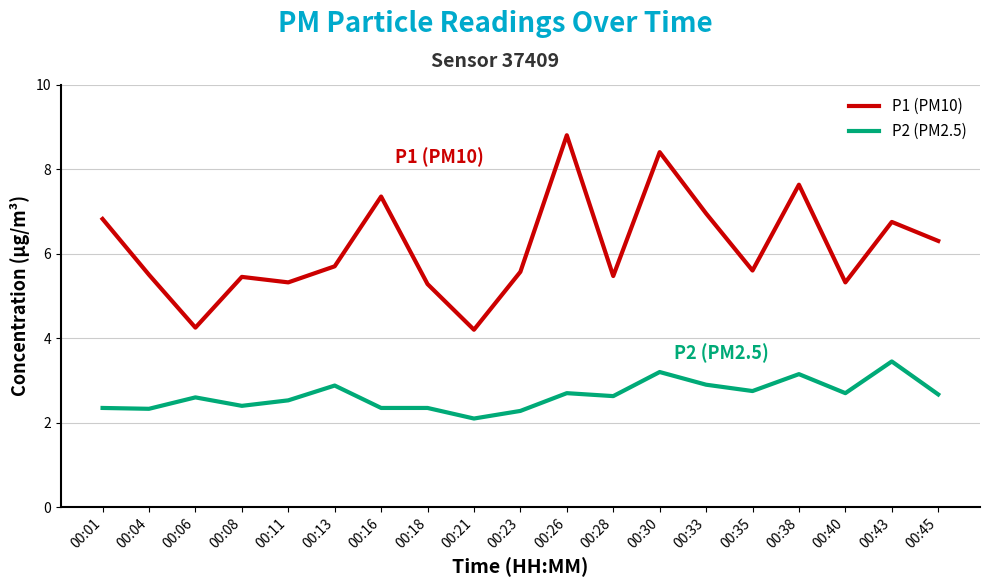

True or false: P2 (PM2.5) has a value of 3.5 at 00:43.

True